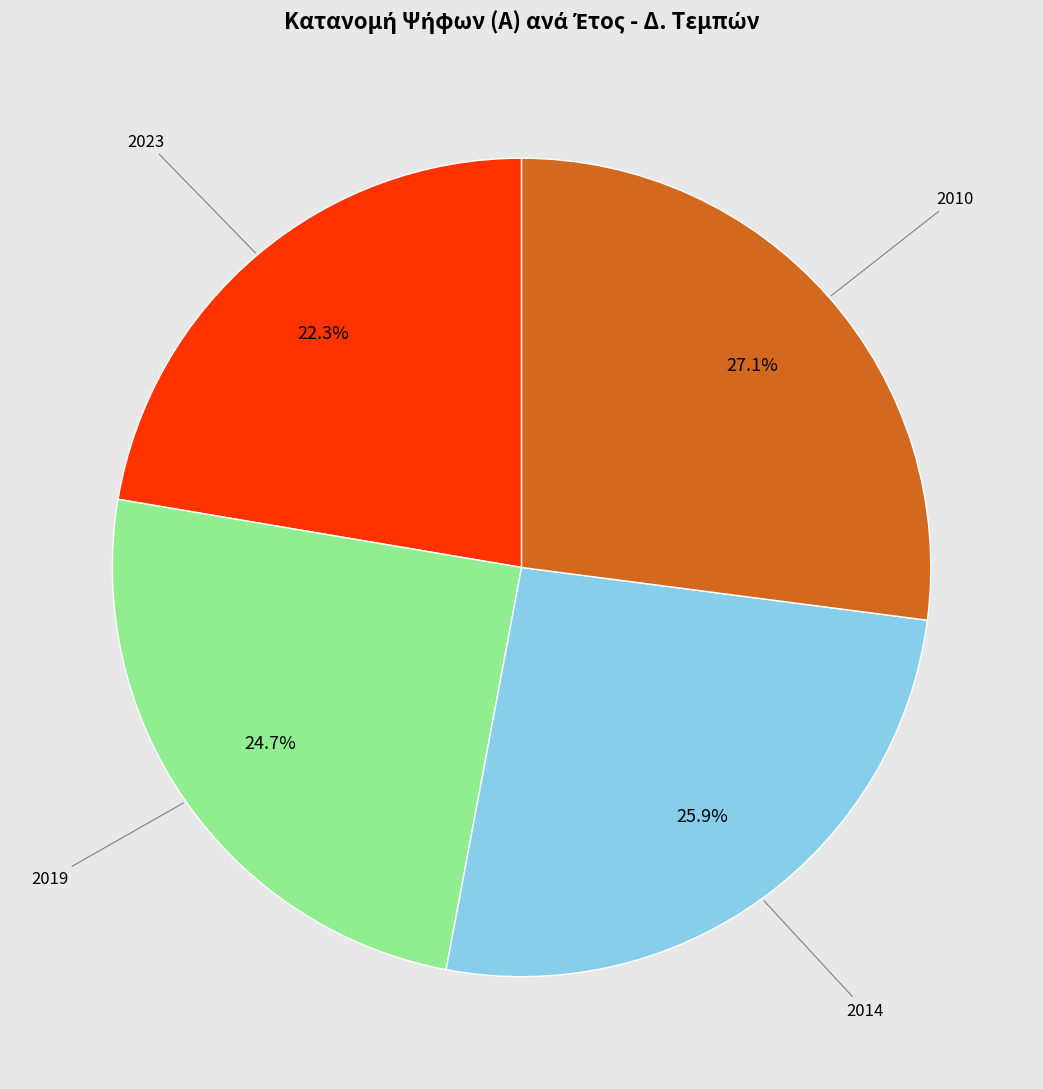

What portion of the pie excludes 2019?

75.3%